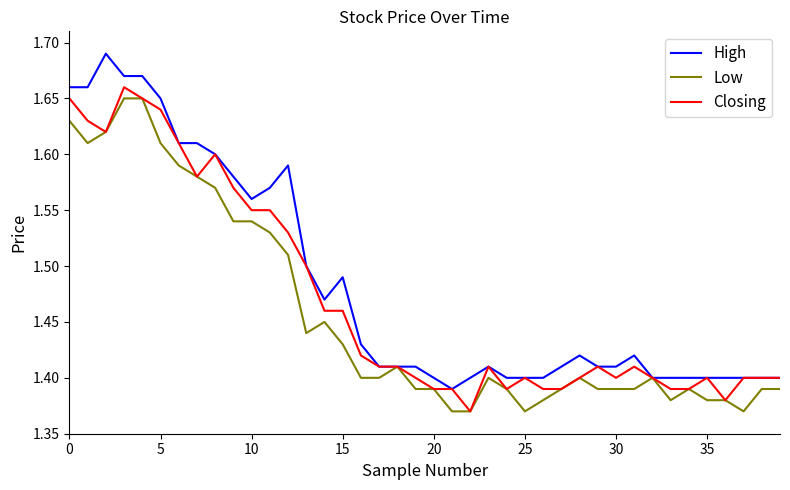

Which series has the widest spread of values?

High